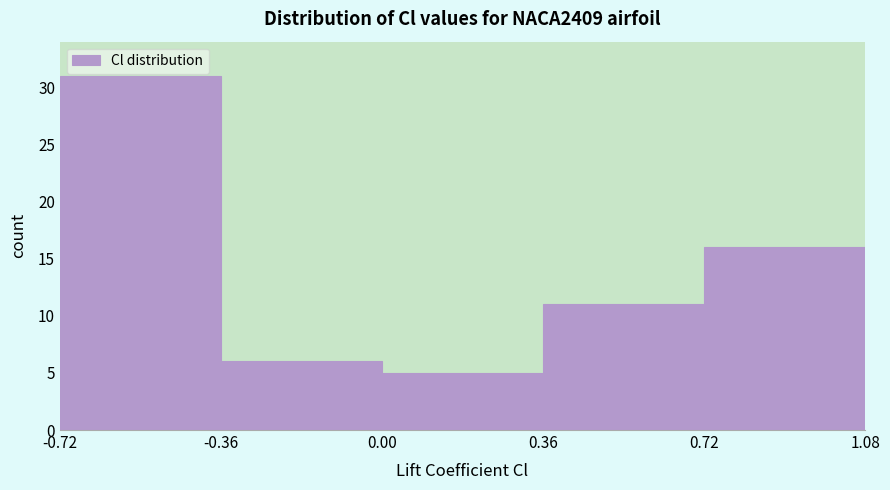

Over which range of the x-axis is the bar tallest?

-0.72 to -0.36